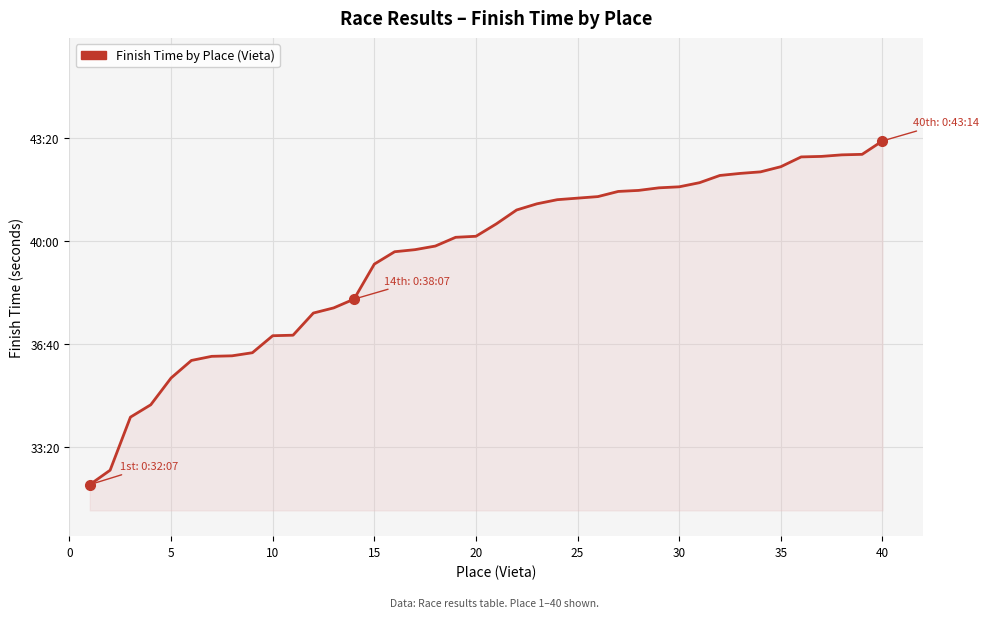

Does the chart have visible grid lines?

Yes